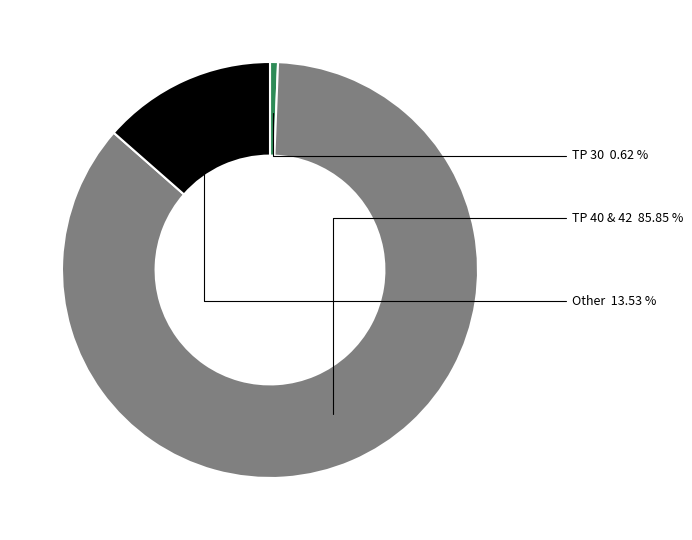

Rank the categories by value from lowest to highest.

TP 30, Other, TP 40 & 42